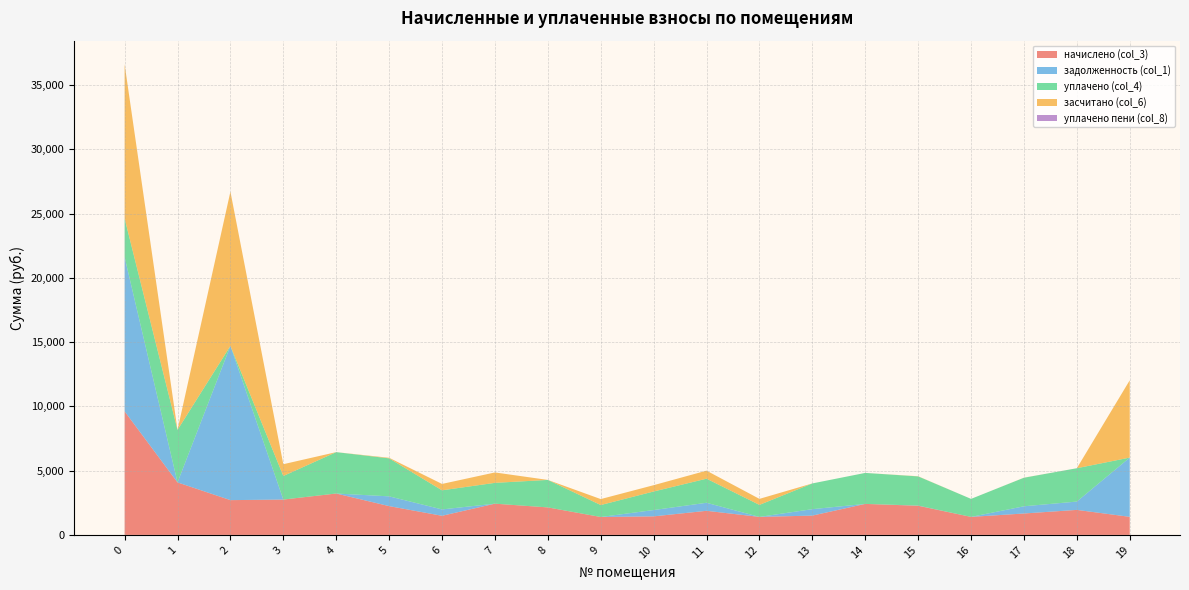

What is the highest value of the начислено (col_3) series?

9613.1